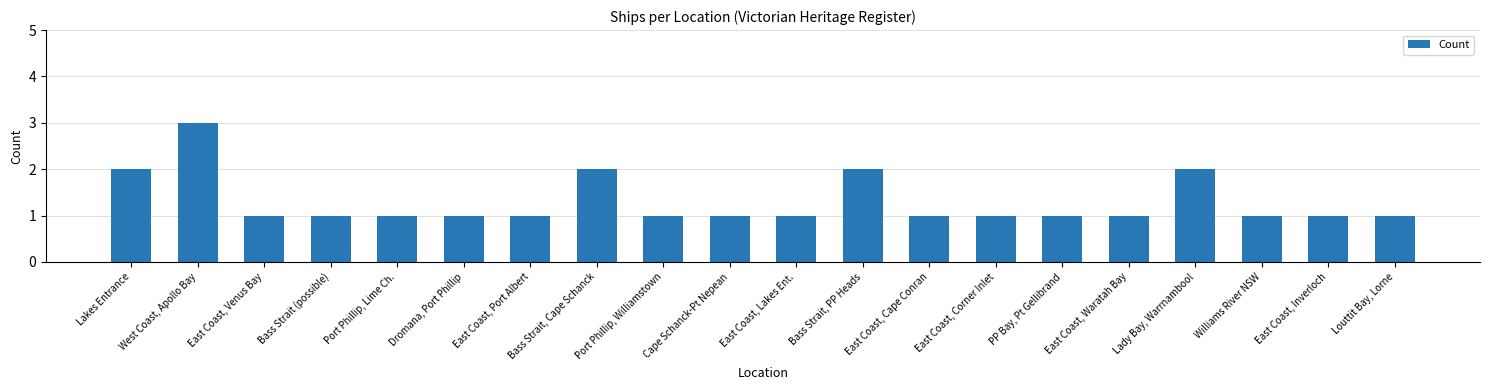

What is the label of the 3rd bar from the left?

East Coast, Venus Bay